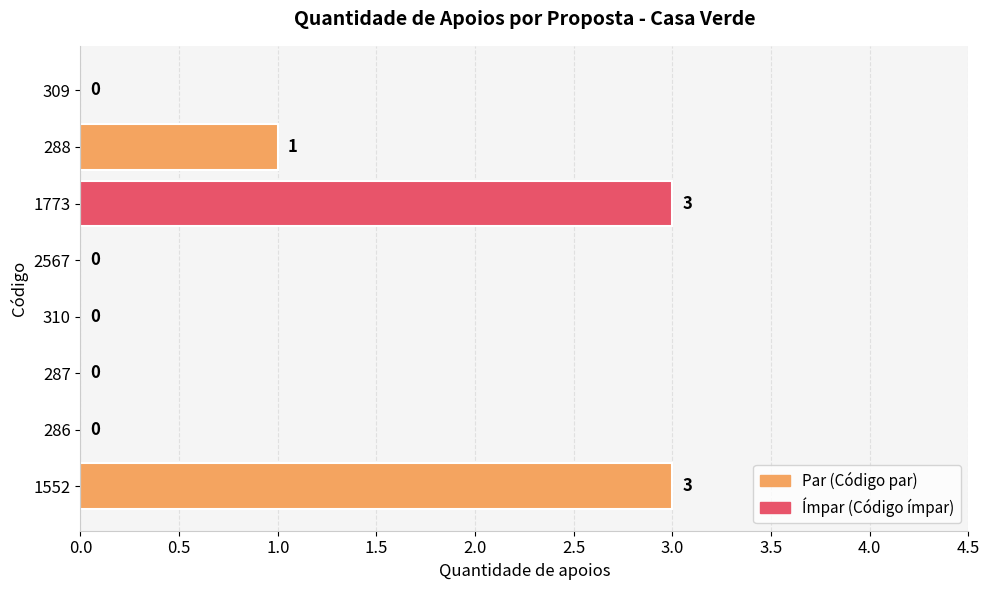

What is the sum of the values at 1773 and 1552?

6